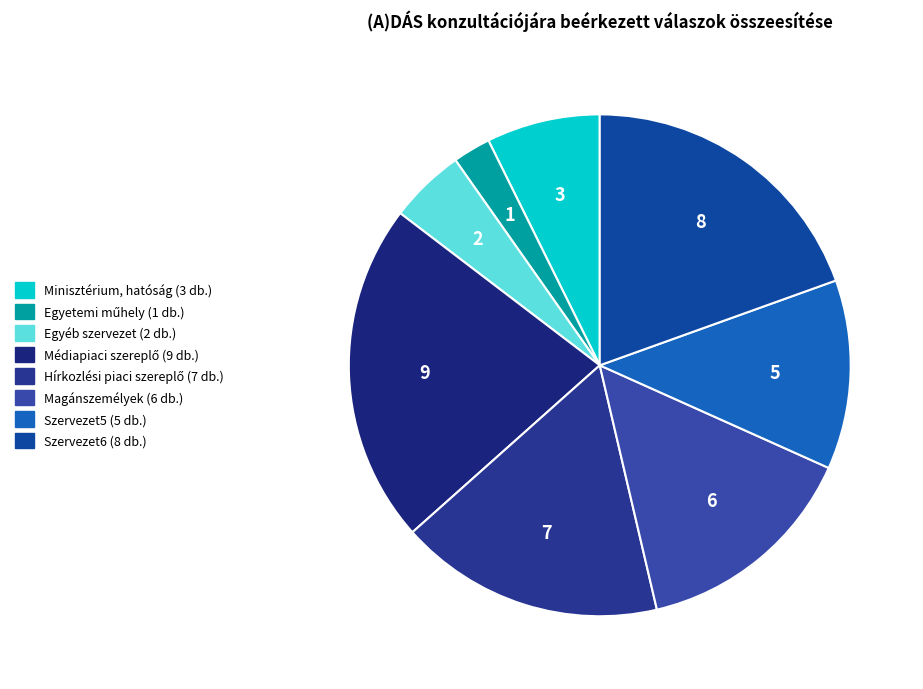

Is there any slice that represents more than half of the pie?

No